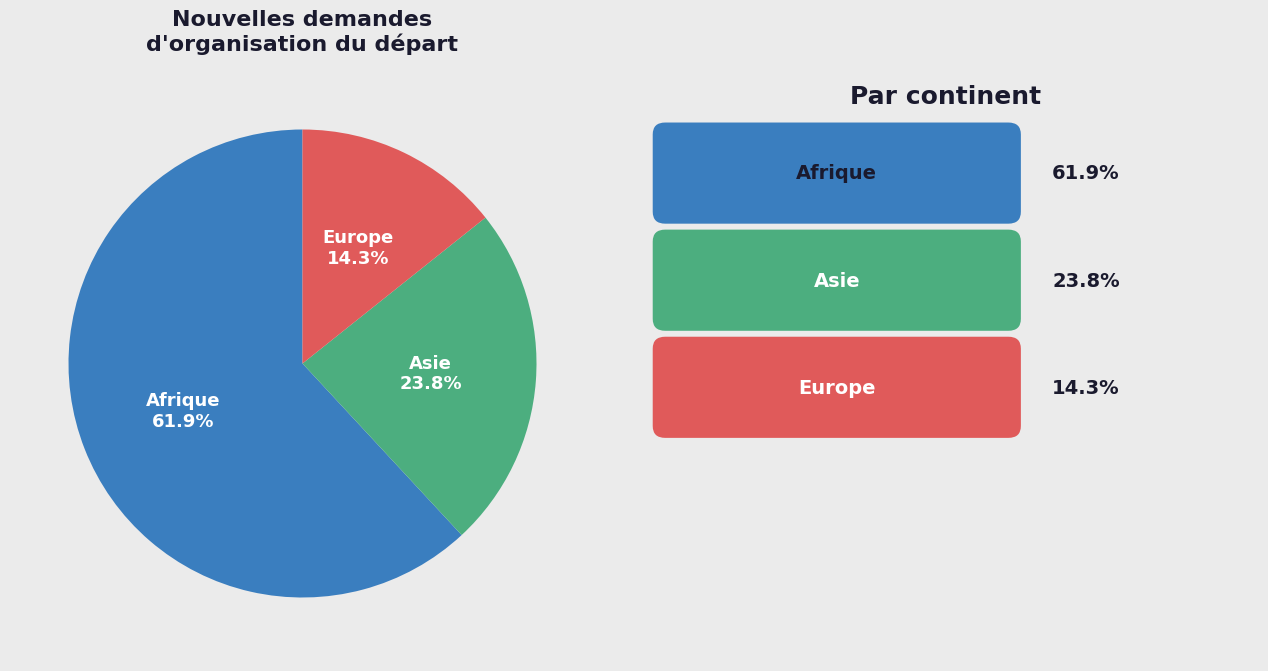

Is there any slice that represents more than half of the pie?

Yes